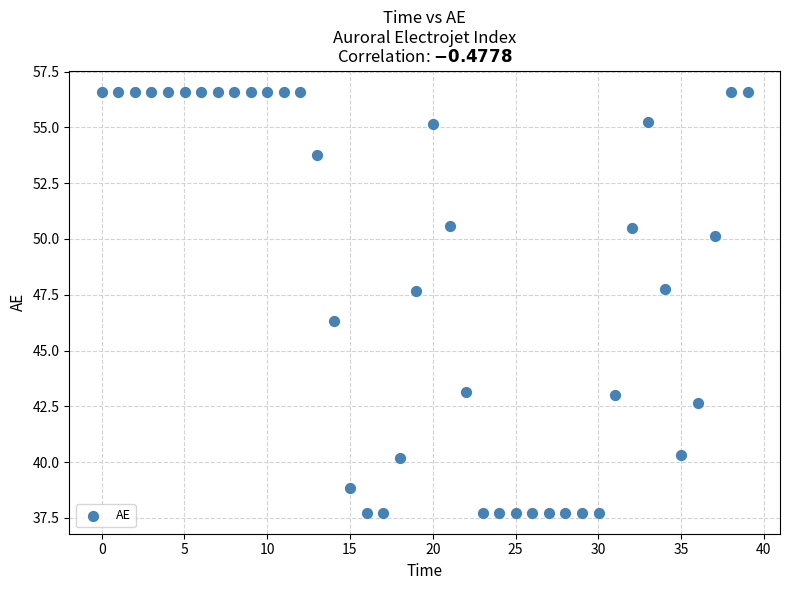

What is the range of X values (max minus min)?

39.0